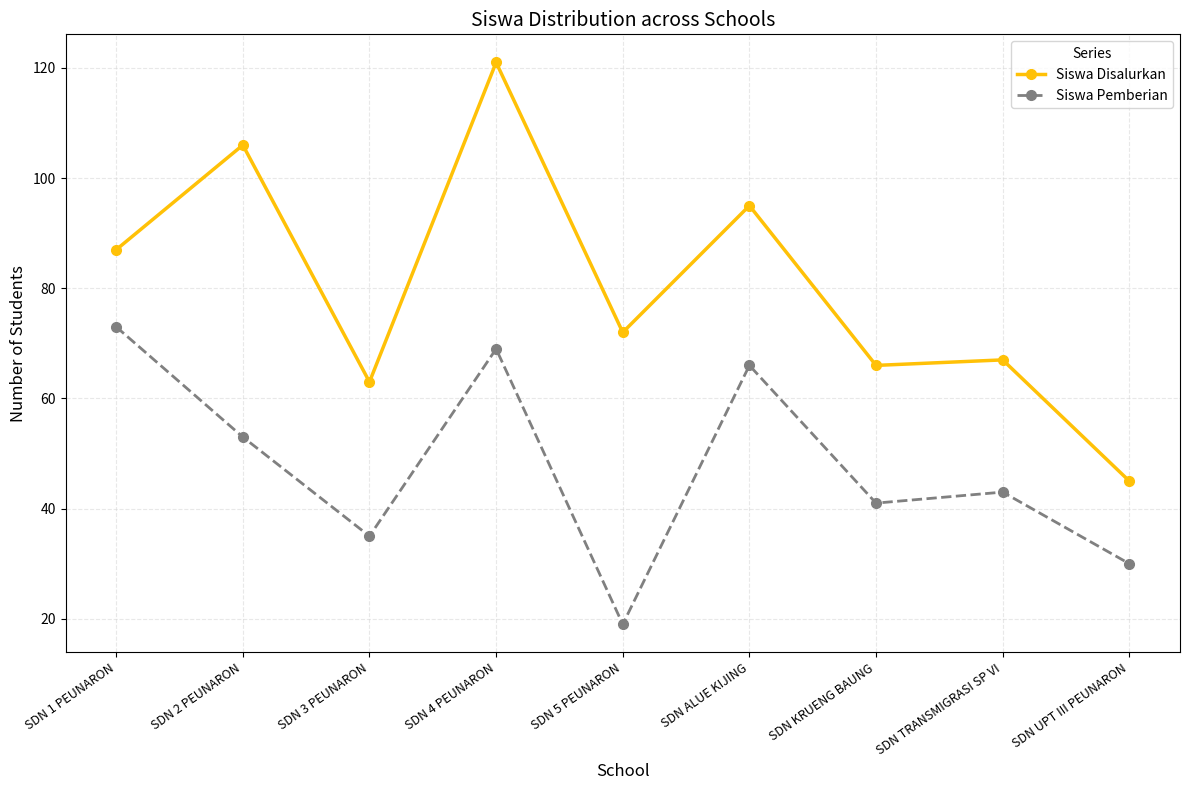

How many data points in Siswa Pemberian are less than 43?

4